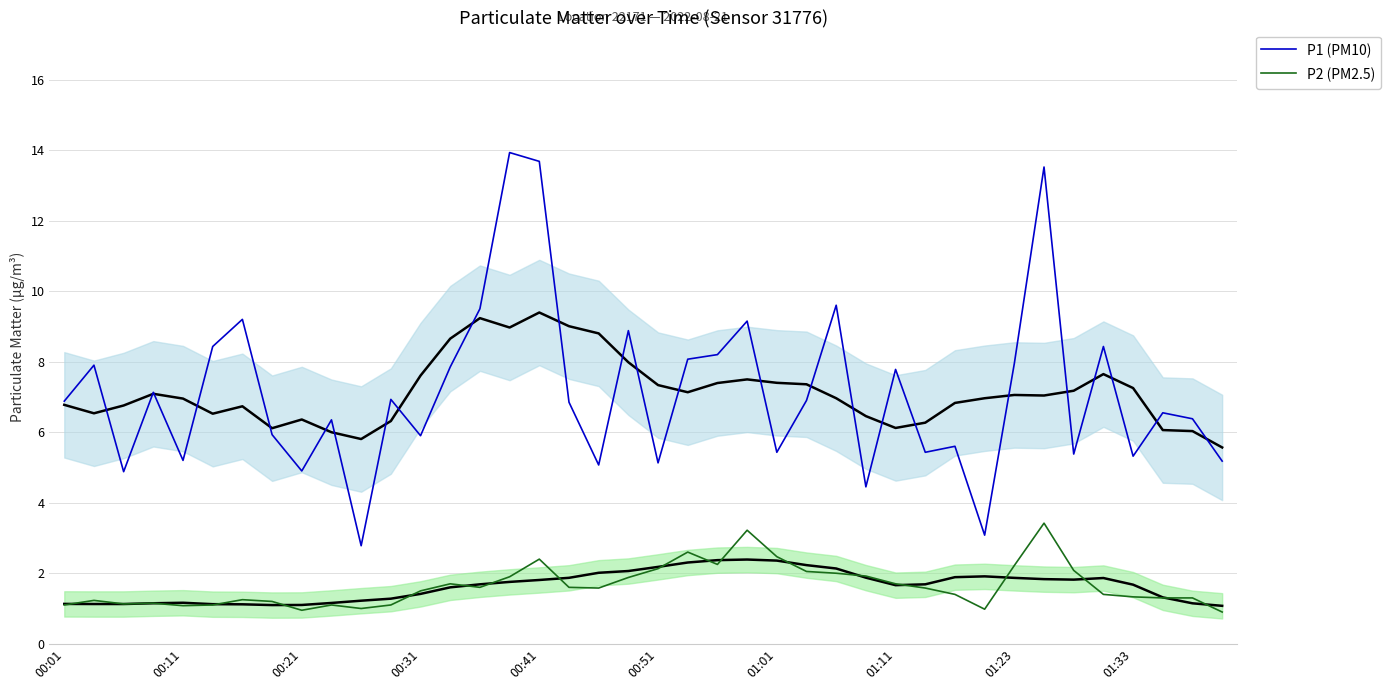

How many interior local peaks does the P2 (PM2.5) series have?

9